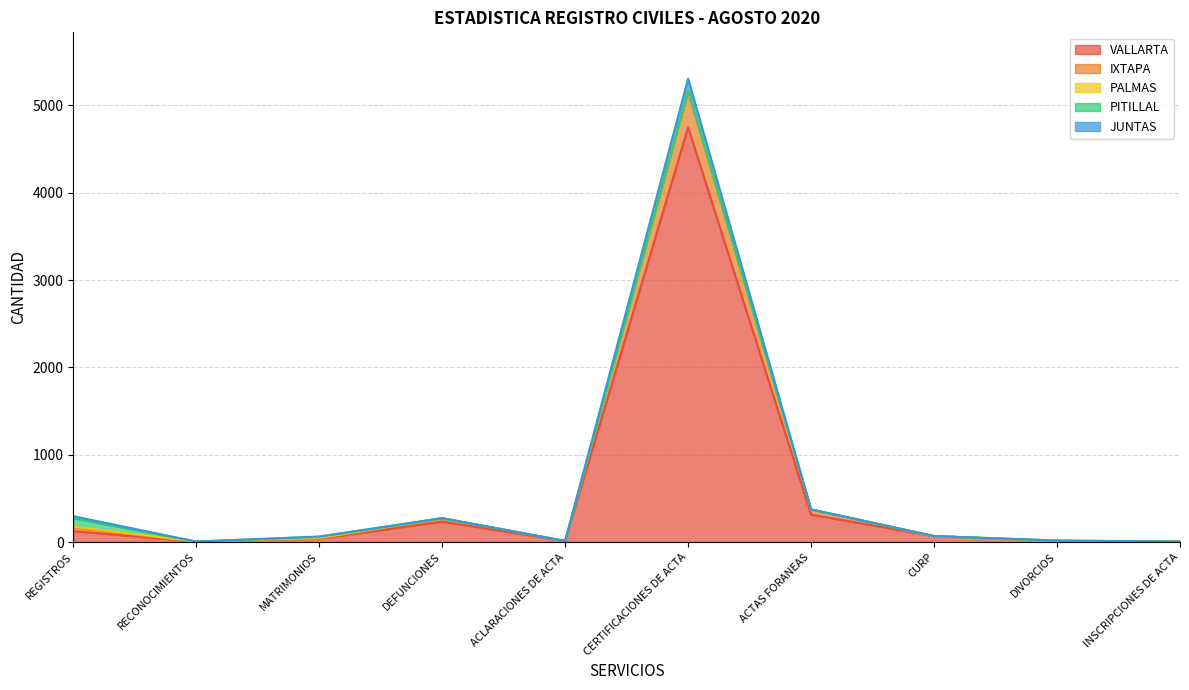

Does the chart display data point markers on the line(s)?

No